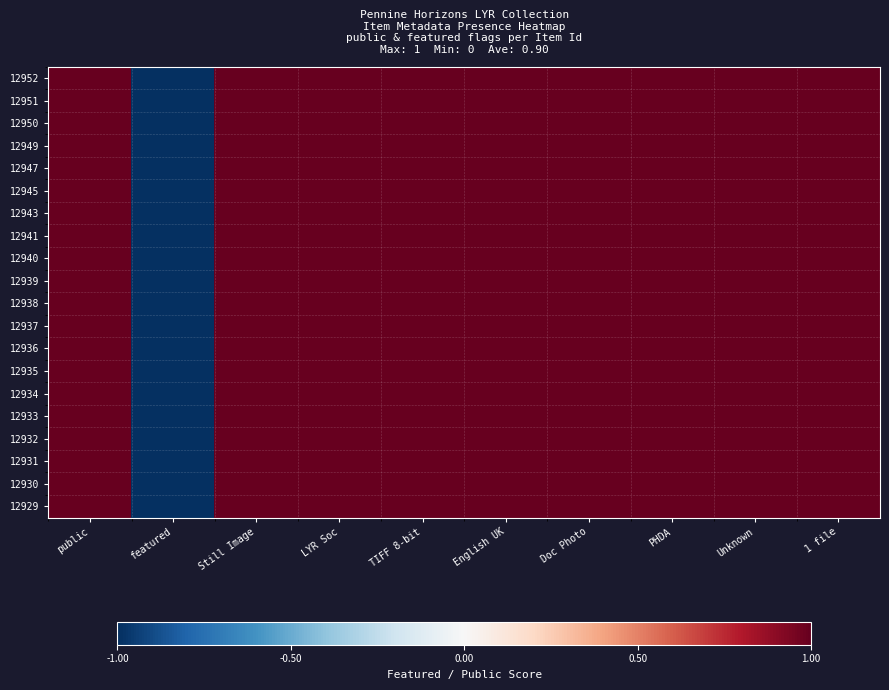

Reading right to left, list all the values displayed in this chart.

12952: 1 file=1	Unknown=1	PHDA=1	Doc Photo=1	English UK=1	TIFF 8-bit=1	LYR Soc=1	Still Image=1	featured=-1	public=1
12951: 1 file=1	Unknown=1	PHDA=1	Doc Photo=1	English UK=1	TIFF 8-bit=1	LYR Soc=1	Still Image=1	featured=-1	public=1
12950: 1 file=1	Unknown=1	PHDA=1	Doc Photo=1	English UK=1	TIFF 8-bit=1	LYR Soc=1	Still Image=1	featured=-1	public=1
12949: 1 file=1	Unknown=1	PHDA=1	Doc Photo=1	English UK=1	TIFF 8-bit=1	LYR Soc=1	Still Image=1	featured=-1	public=1
12947: 1 file=1	Unknown=1	PHDA=1	Doc Photo=1	English UK=1	TIFF 8-bit=1	LYR Soc=1	Still Image=1	featured=-1	public=1
12945: 1 file=1	Unknown=1	PHDA=1	Doc Photo=1	English UK=1	TIFF 8-bit=1	LYR Soc=1	Still Image=1	featured=-1	public=1
12943: 1 file=1	Unknown=1	PHDA=1	Doc Photo=1	English UK=1	TIFF 8-bit=1	LYR Soc=1	Still Image=1	featured=-1	public=1
12941: 1 file=1	Unknown=1	PHDA=1	Doc Photo=1	English UK=1	TIFF 8-bit=1	LYR Soc=1	Still Image=1	featured=-1	public=1
12940: 1 file=1	Unknown=1	PHDA=1	Doc Photo=1	English UK=1	TIFF 8-bit=1	LYR Soc=1	Still Image=1	featured=-1	public=1
12939: 1 file=1	Unknown=1	PHDA=1	Doc Photo=1	English UK=1	TIFF 8-bit=1	LYR Soc=1	Still Image=1	featured=-1	public=1
12938: 1 file=1	Unknown=1	PHDA=1	Doc Photo=1	English UK=1	TIFF 8-bit=1	LYR Soc=1	Still Image=1	featured=-1	public=1
12937: 1 file=1	Unknown=1	PHDA=1	Doc Photo=1	English UK=1	TIFF 8-bit=1	LYR Soc=1	Still Image=1	featured=-1	public=1
12936: 1 file=1	Unknown=1	PHDA=1	Doc Photo=1	English UK=1	TIFF 8-bit=1	LYR Soc=1	Still Image=1	featured=-1	public=1
12935: 1 file=1	Unknown=1	PHDA=1	Doc Photo=1	English UK=1	TIFF 8-bit=1	LYR Soc=1	Still Image=1	featured=-1	public=1
12934: 1 file=1	Unknown=1	PHDA=1	Doc Photo=1	English UK=1	TIFF 8-bit=1	LYR Soc=1	Still Image=1	featured=-1	public=1
12933: 1 file=1	Unknown=1	PHDA=1	Doc Photo=1	English UK=1	TIFF 8-bit=1	LYR Soc=1	Still Image=1	featured=-1	public=1
12932: 1 file=1	Unknown=1	PHDA=1	Doc Photo=1	English UK=1	TIFF 8-bit=1	LYR Soc=1	Still Image=1	featured=-1	public=1
12931: 1 file=1	Unknown=1	PHDA=1	Doc Photo=1	English UK=1	TIFF 8-bit=1	LYR Soc=1	Still Image=1	featured=-1	public=1
12930: 1 file=1	Unknown=1	PHDA=1	Doc Photo=1	English UK=1	TIFF 8-bit=1	LYR Soc=1	Still Image=1	featured=-1	public=1
12929: 1 file=1	Unknown=1	PHDA=1	Doc Photo=1	English UK=1	TIFF 8-bit=1	LYR Soc=1	Still Image=1	featured=-1	public=1